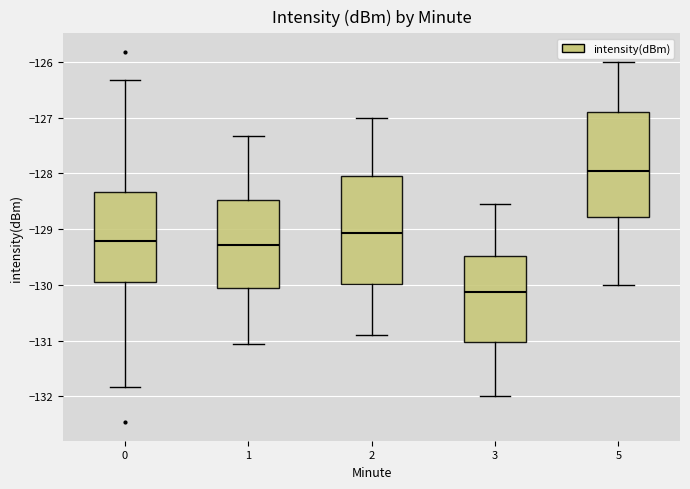

Reading left to right, read every box against the y-axis: the position of its median line, the range the box covers, and the ends of its whiskers. The values are not printed on the chart, so give them approximately, as read against the axis.

0: median -129.2, box -130.0 to -128.3, whiskers -131.8 to -126.3
1: median -129.3, box -130.1 to -128.5, whiskers -131.1 to -127.3
2: median -129.1, box -130.0 to -128.0, whiskers -130.9 to -127.0
3: median -130.1, box -131.0 to -129.5, whiskers -132.0 to -128.6
5: median -127.9, box -128.8 to -126.9, whiskers -130.0 to -126.0